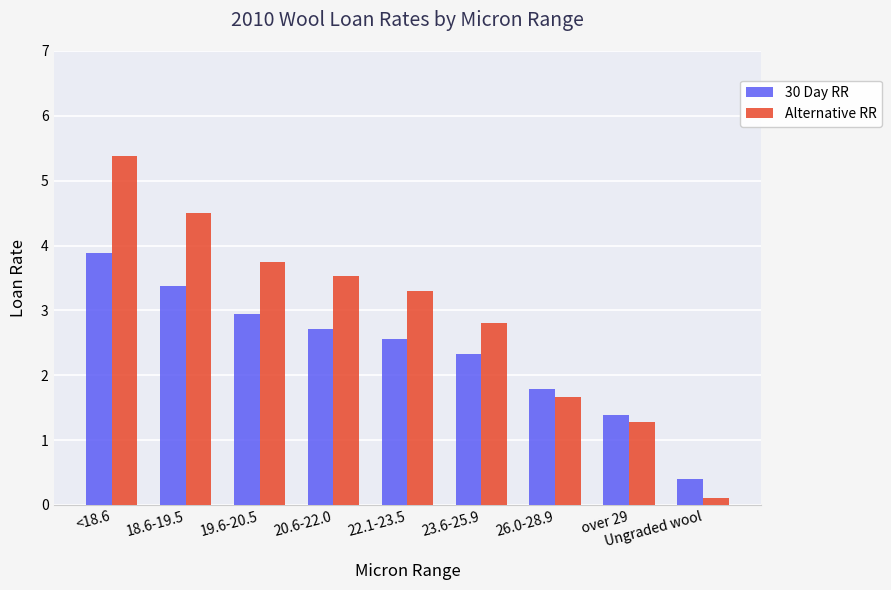

At which category is the sum across all series the highest?

<18.6